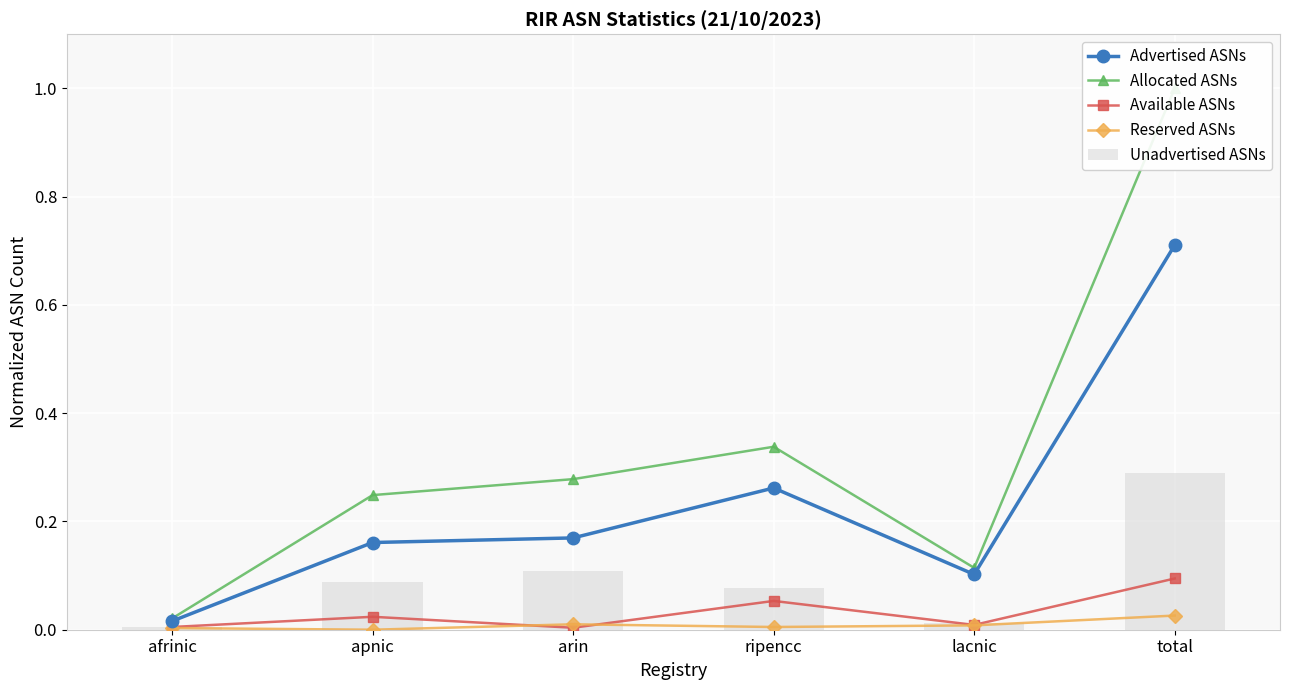

Which series has the largest range (max minus min)?

Allocated ASNs